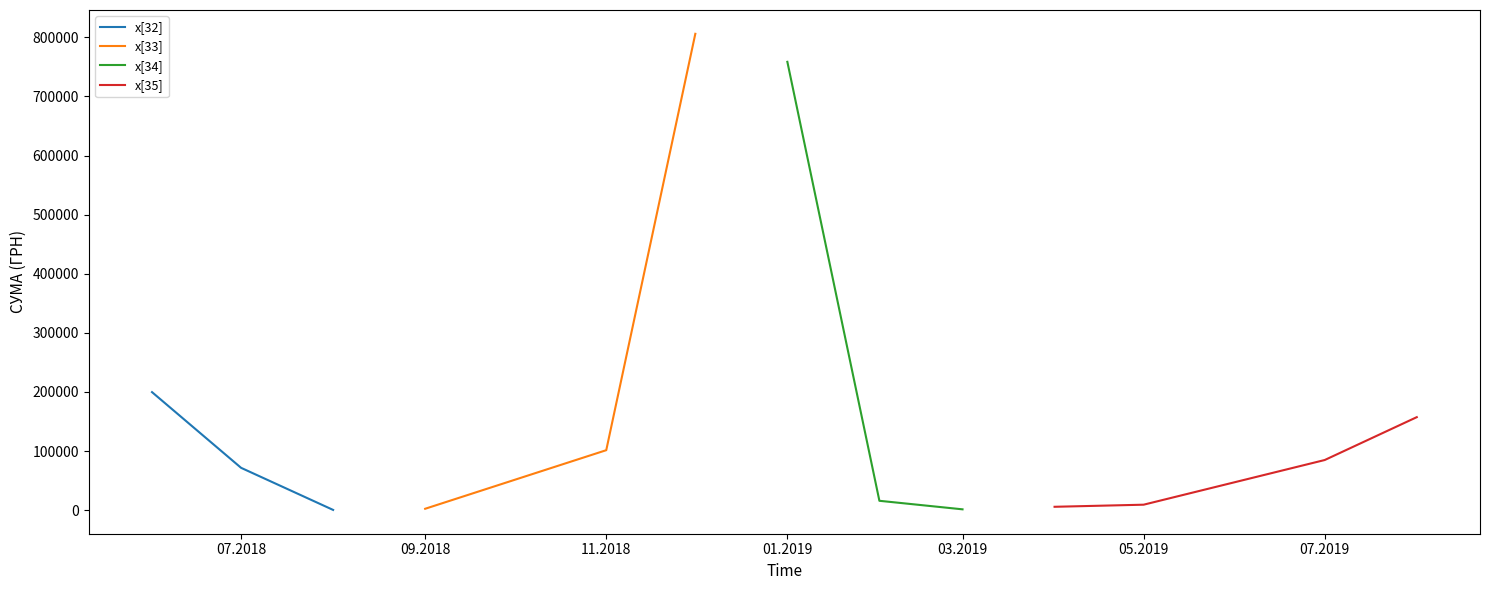

Is it true that the value at 16.04.2019 is 5396.7?

False